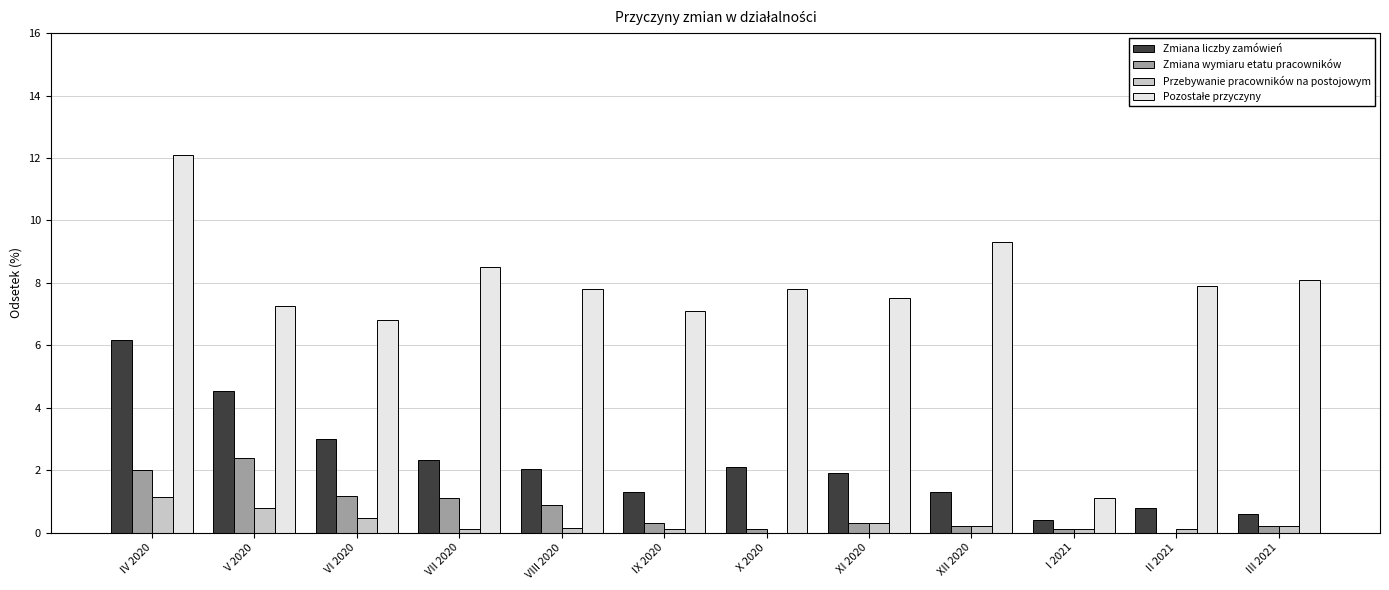

At which category is the sum across all series the highest?

IV 2020